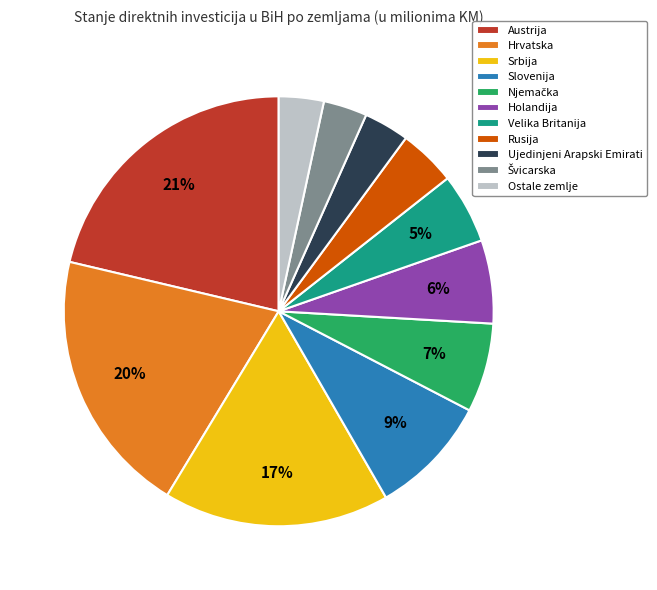

Does Holandija account for over 50% of the chart?

No